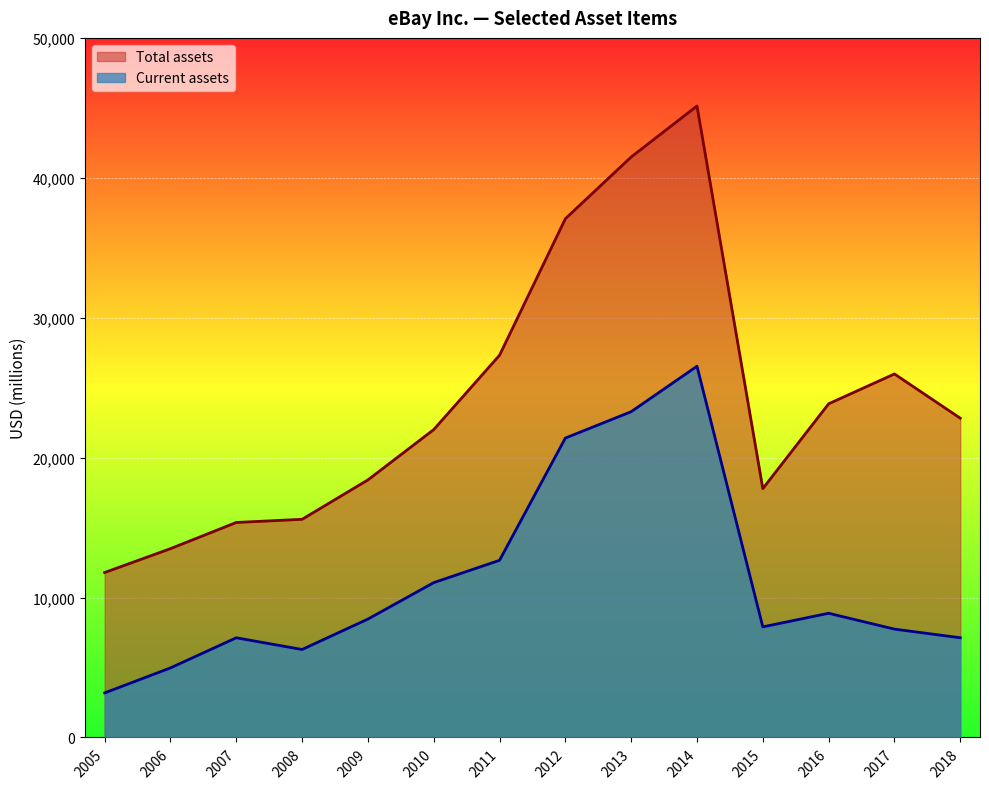

What is the difference between the maximum and minimum values in the Current assets series?

23348